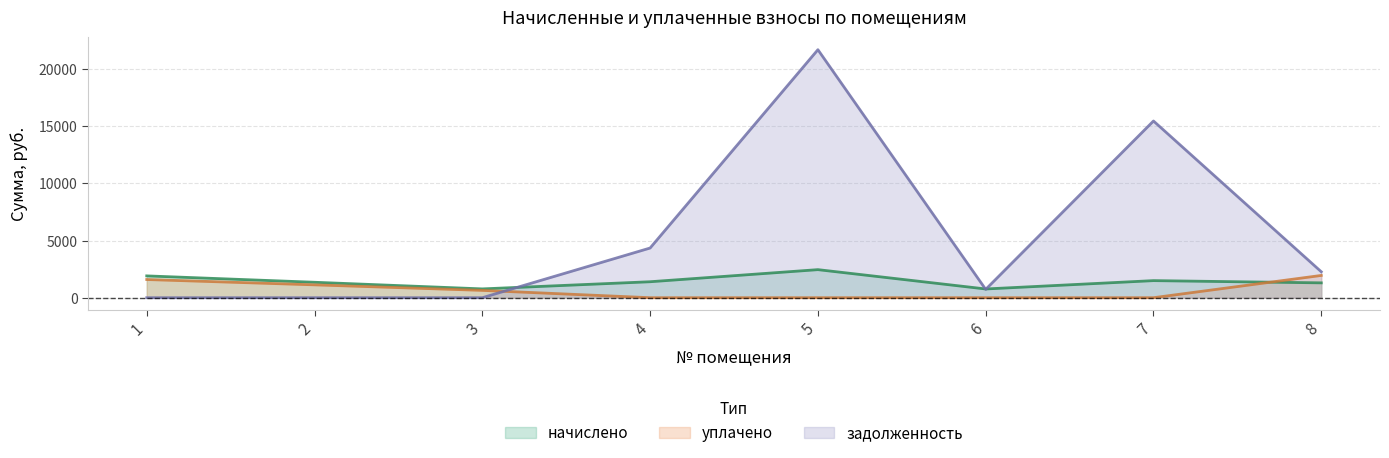

Is it true that начислено equals 344.5 at 6?

False